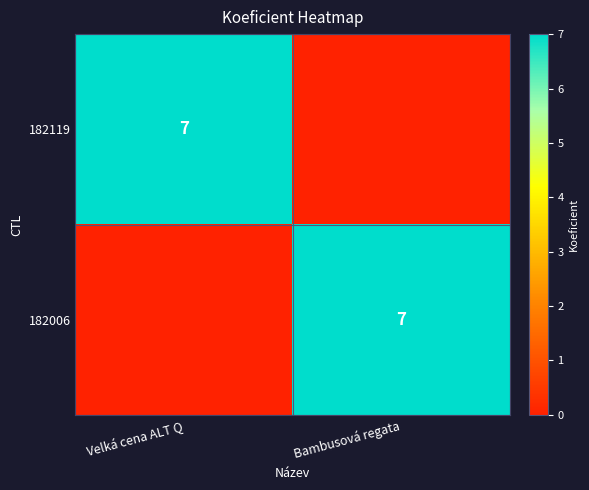

True or false: 182119 has a value of 4 at Velká cena ALT Q.

False